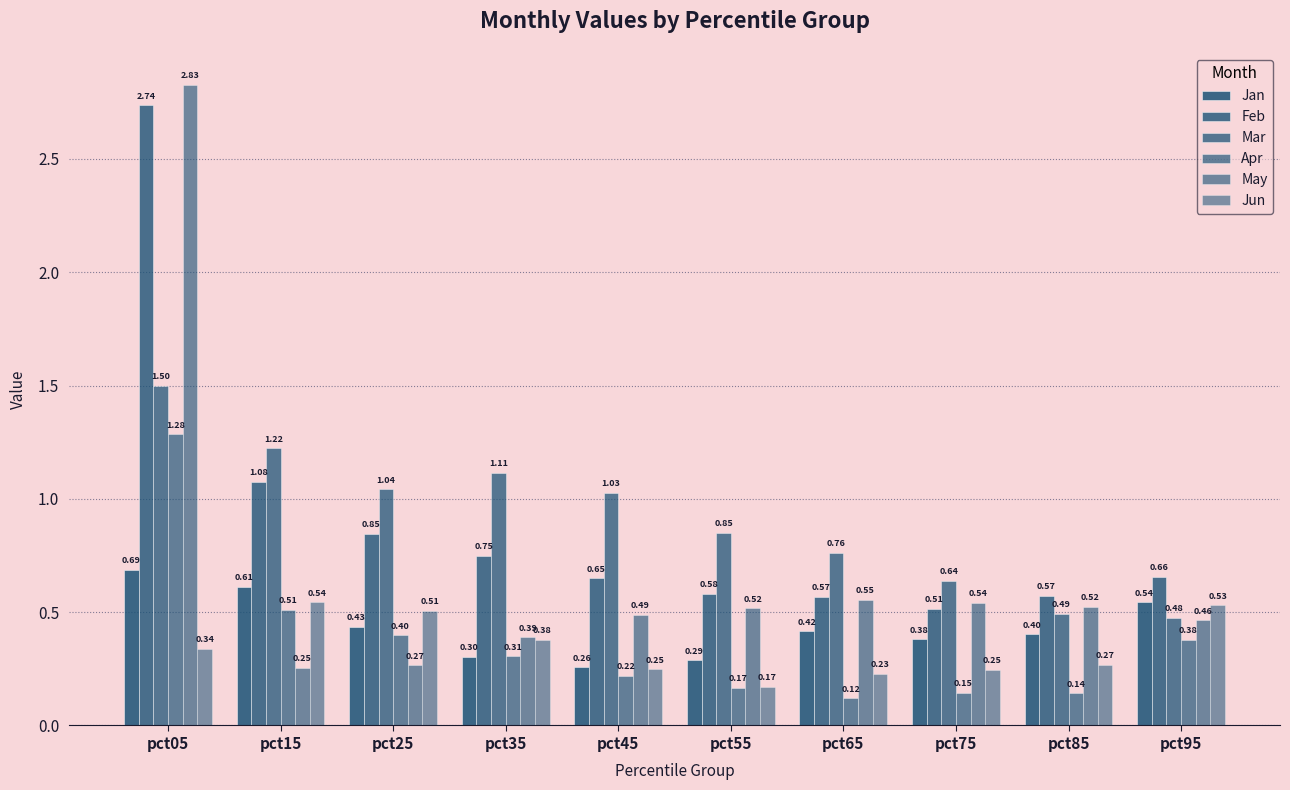

How many series are shown in this chart?

6